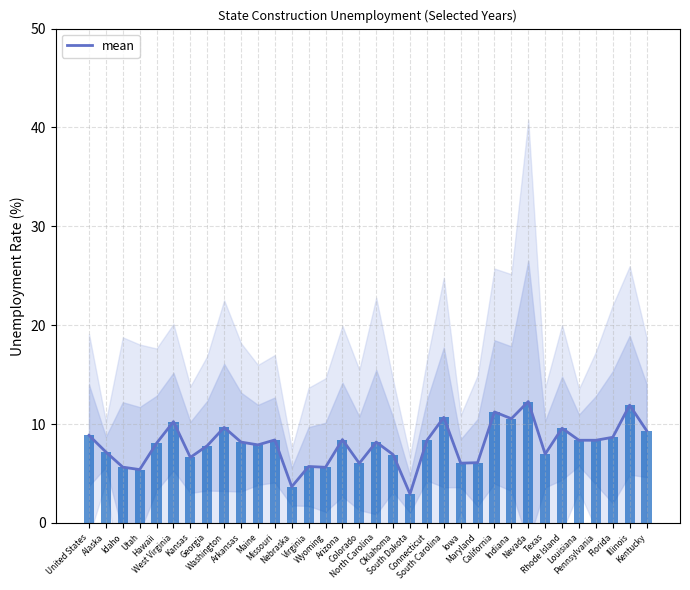

Are the bars horizontal?

No